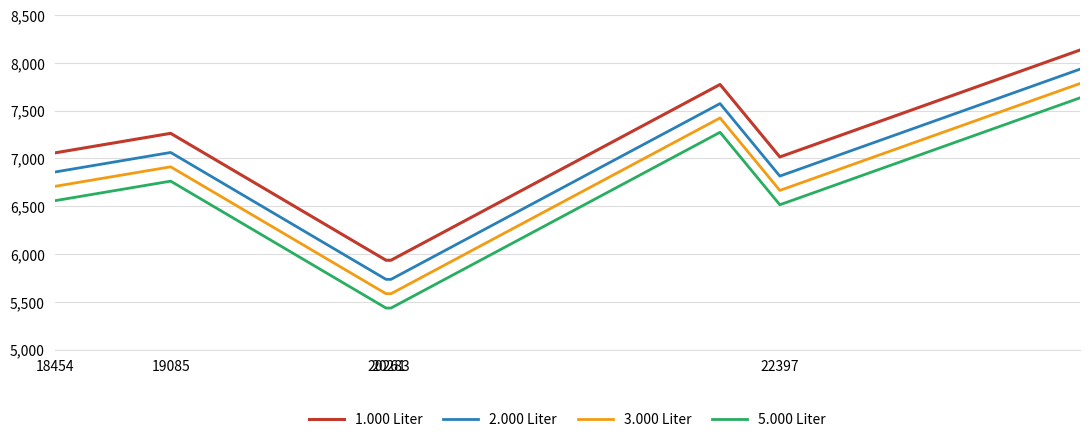

List the series in order of their overall mean, highest first.

1.000 Liter, 2.000 Liter, 3.000 Liter, 5.000 Liter